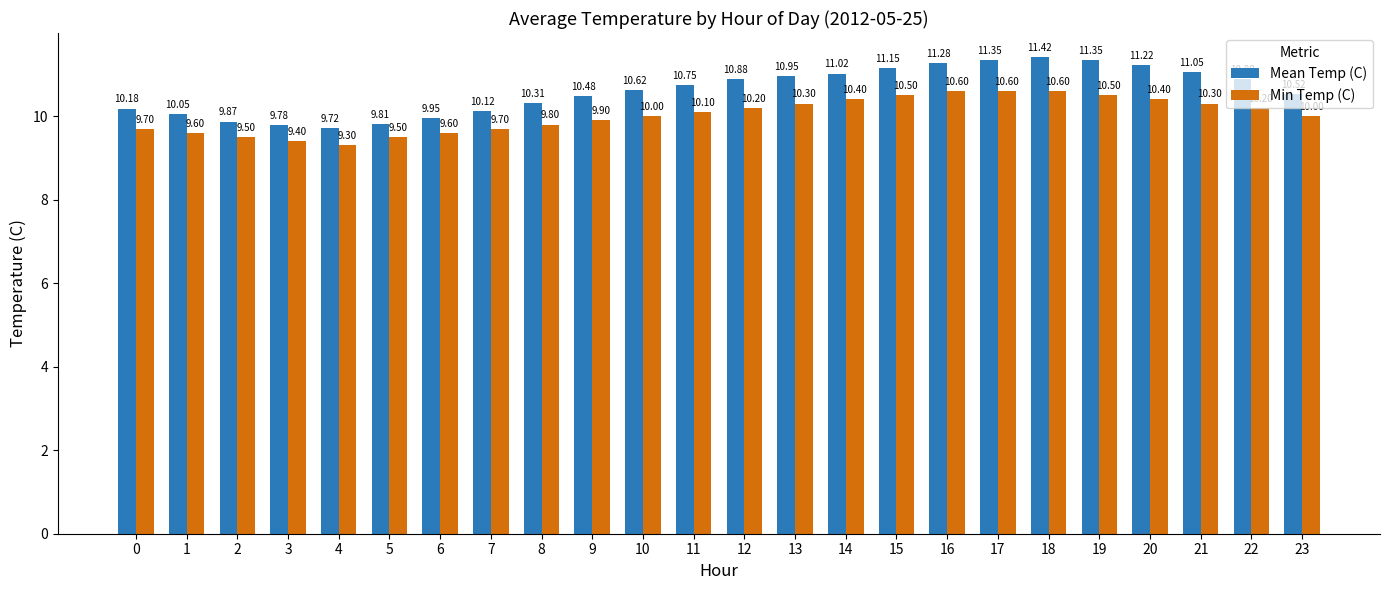

Is the value of Mean Temp (C) at 15 greater than the value of Min Temp (C) at 3?

Yes